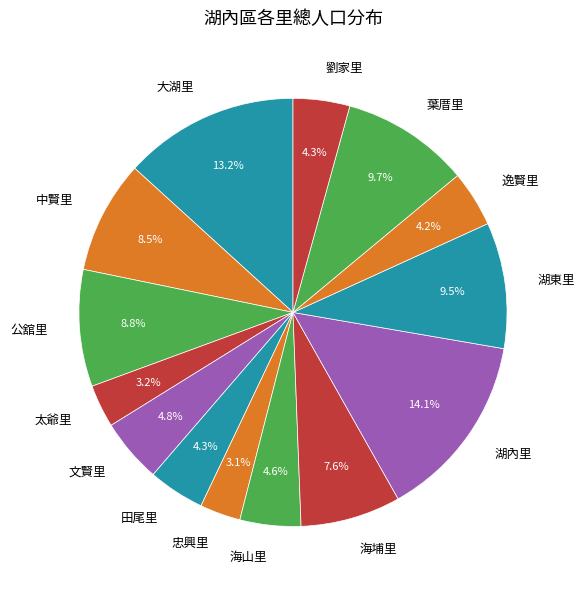

What percentage do 忠興里 and 大湖里 together represent?

16.3%